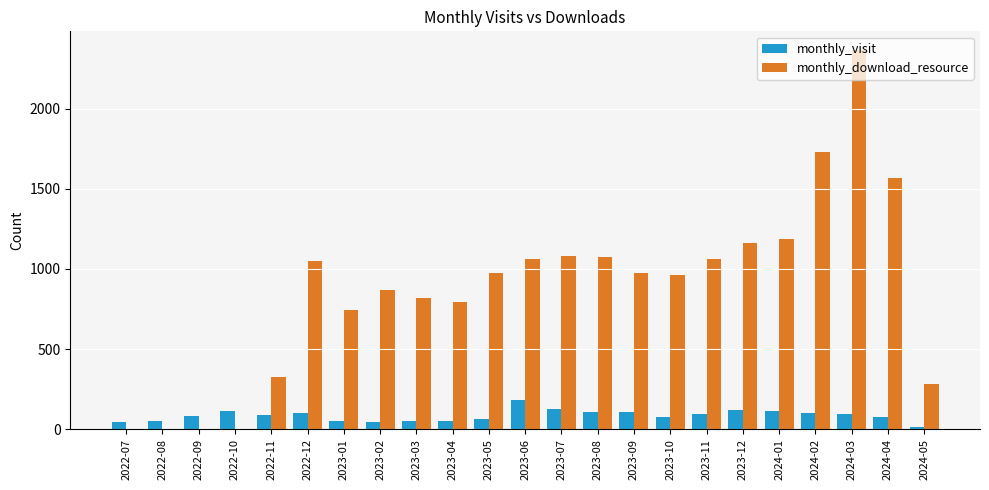

What is the highest value of the monthly_download_resource series?

2364